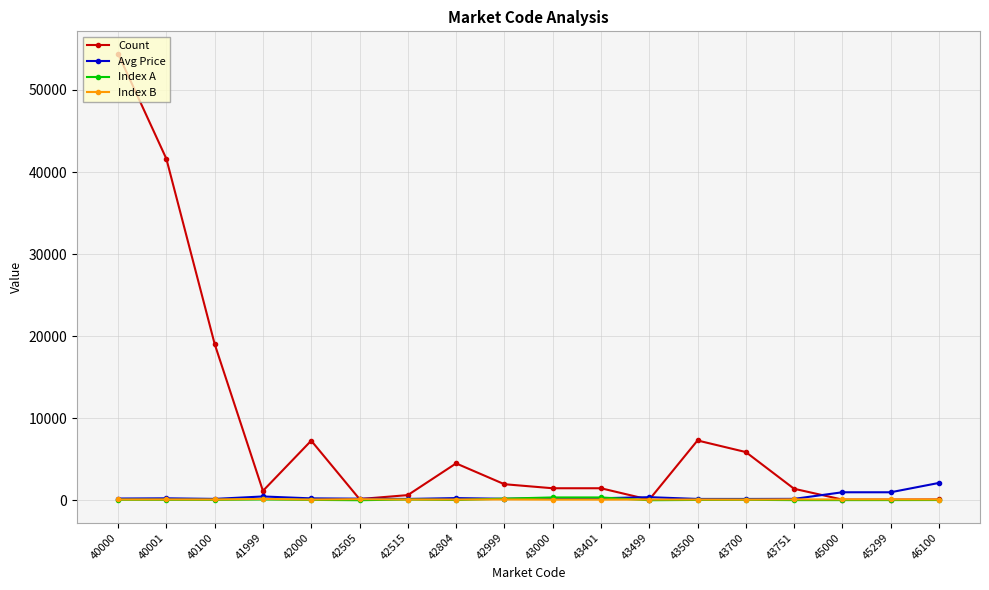

How many categories are shown in the chart?

18